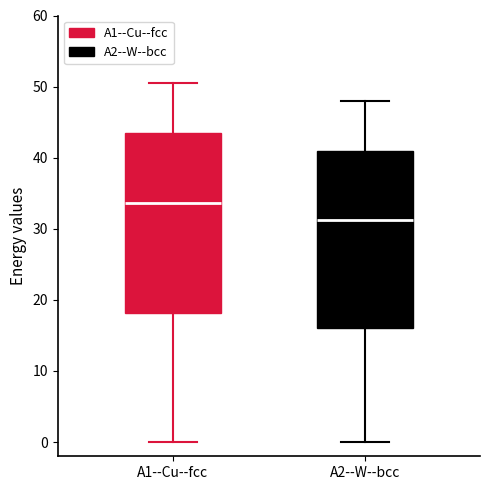

Reading left to right, read every box against the y-axis: the position of its median line, the range the box covers, and the ends of its whiskers. The values are not printed on the chart, so give them approximately, as read against the axis.

A1--Cu--fcc: median 34, box 18 to 43, whiskers 0 to 50
A2--W--bcc: median 31, box 16 to 41, whiskers 0 to 48